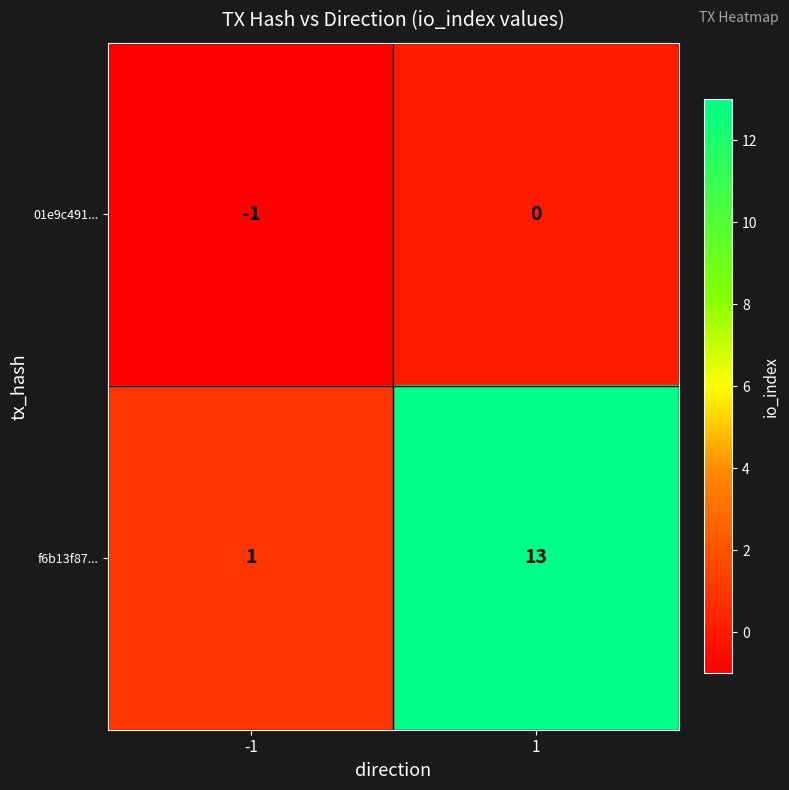

Reading left to right, list all the values displayed in this chart.

01e9c491...: -1	0
f6b13f87...: 1	13